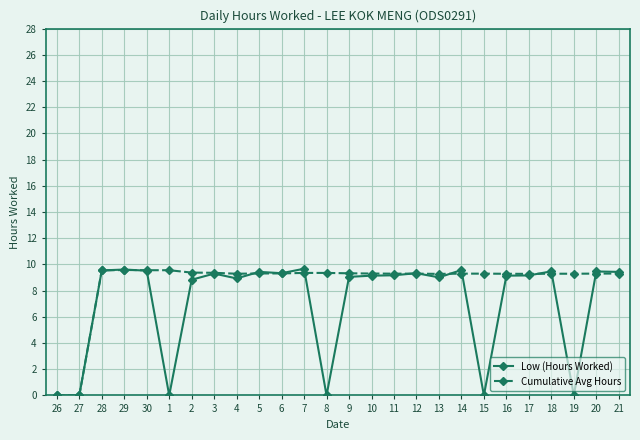

At which label does Cumulative Avg Hours first exceed 9?

28